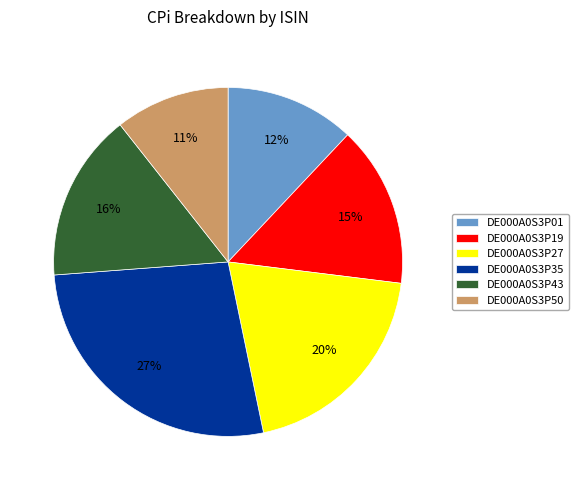

The DE000A0S3P35 slice represents 35% of the pie. True or false?

False